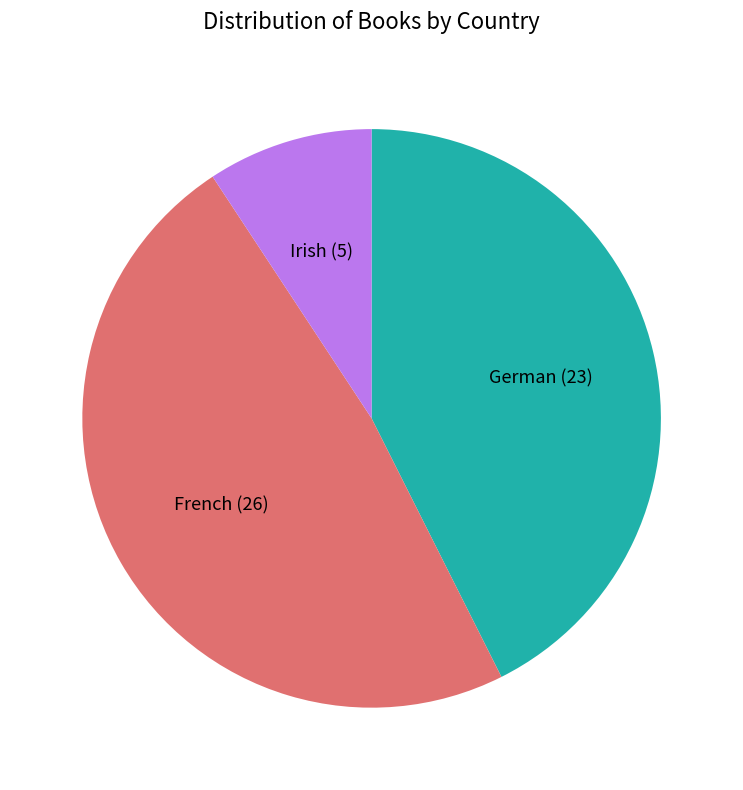

Does any single category account for the majority?

No